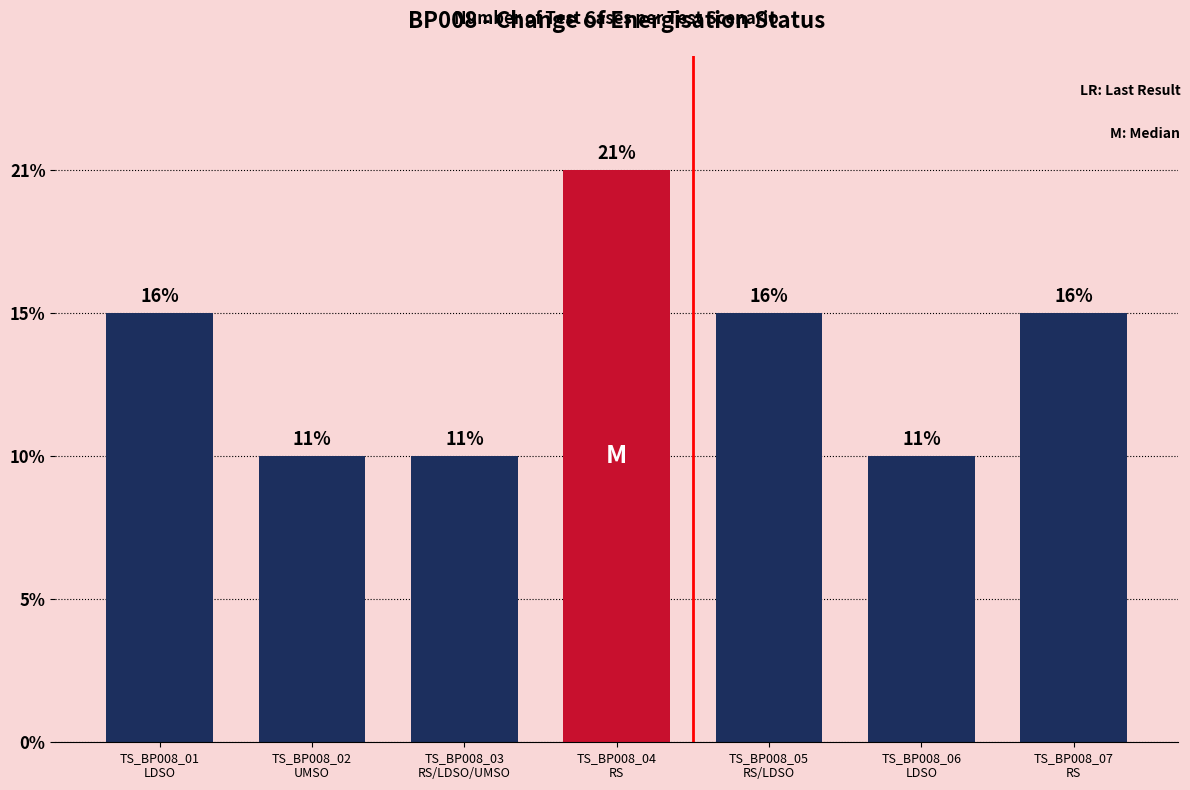

What is the approximate value at TS_BP008_04
RS?

4